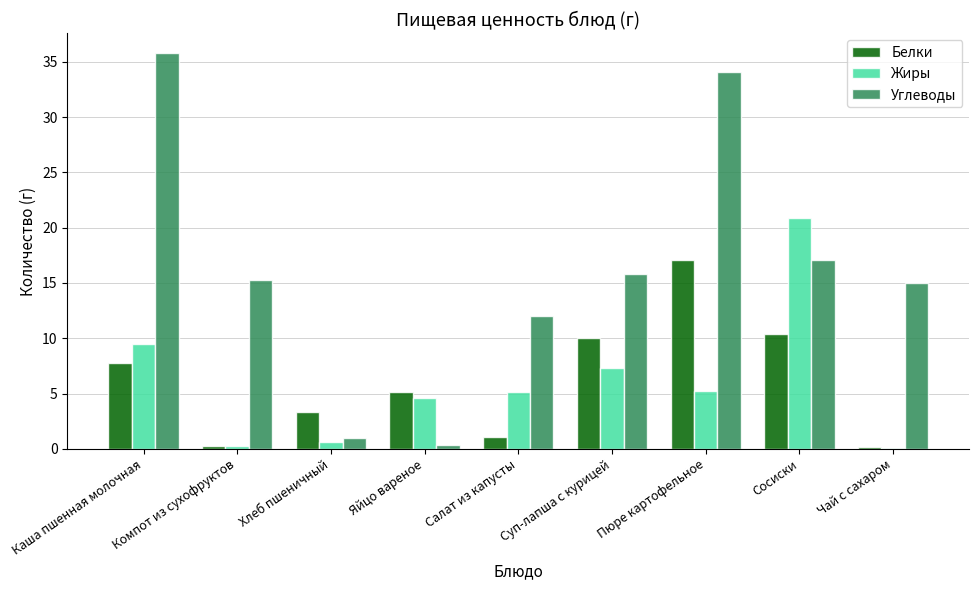

Which series changed the most between Сосиски and Чай с сахаром?

Жиры